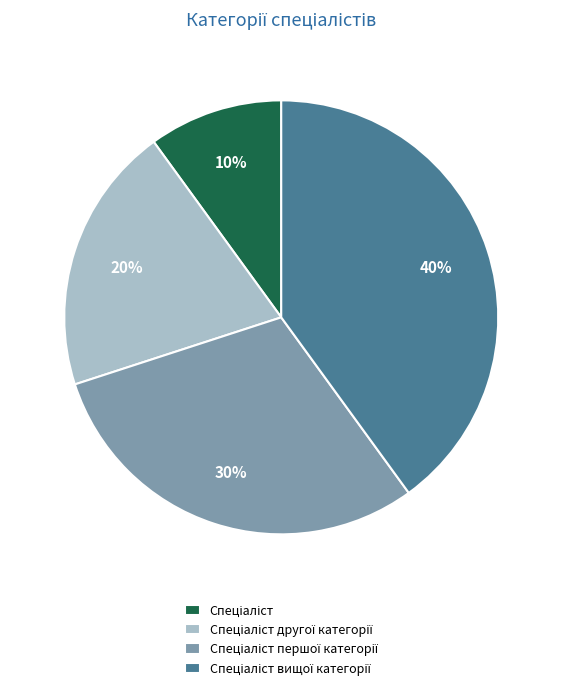

To the nearest percent, what is the difference between the largest and smallest slice percentages?

30%